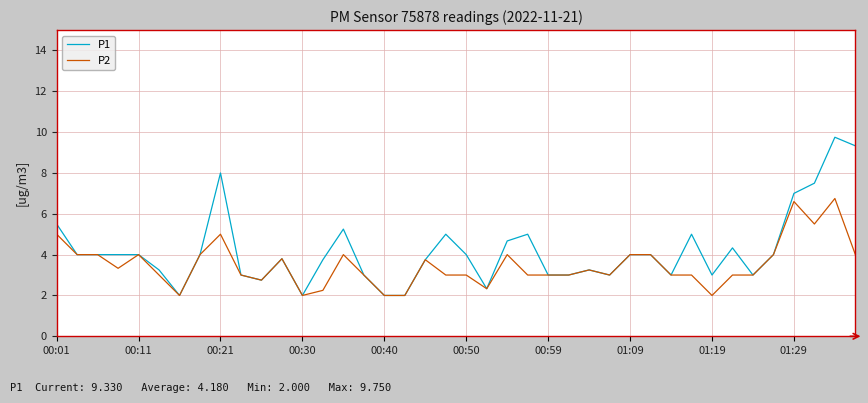

Which series has the largest total across all categories?

P1